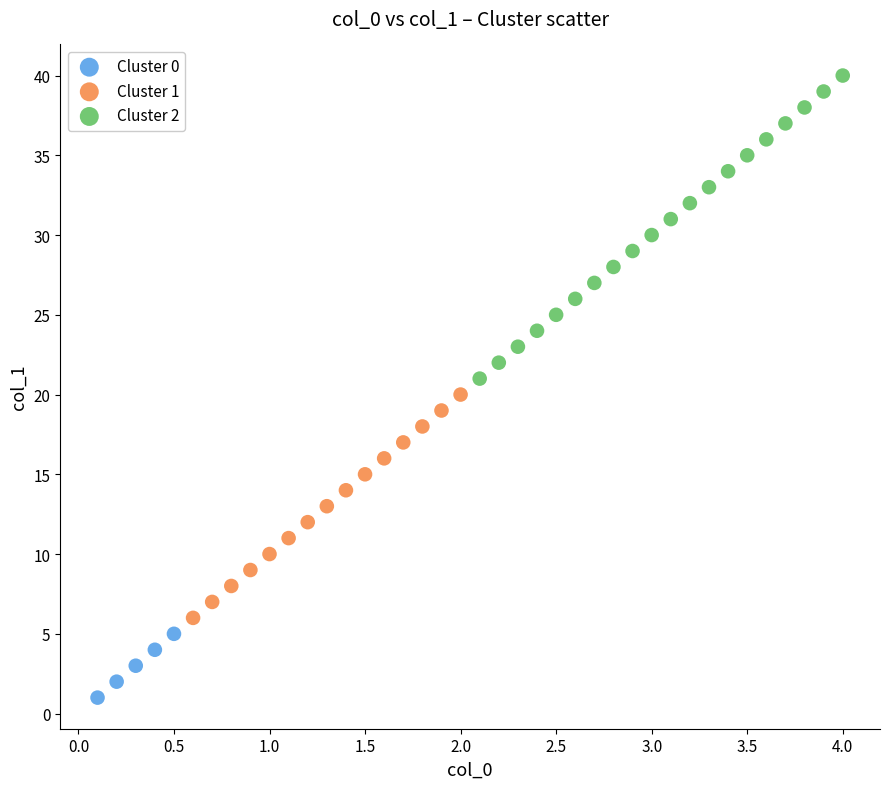

Which series reaches the maximum Y coordinate?

Cluster 2